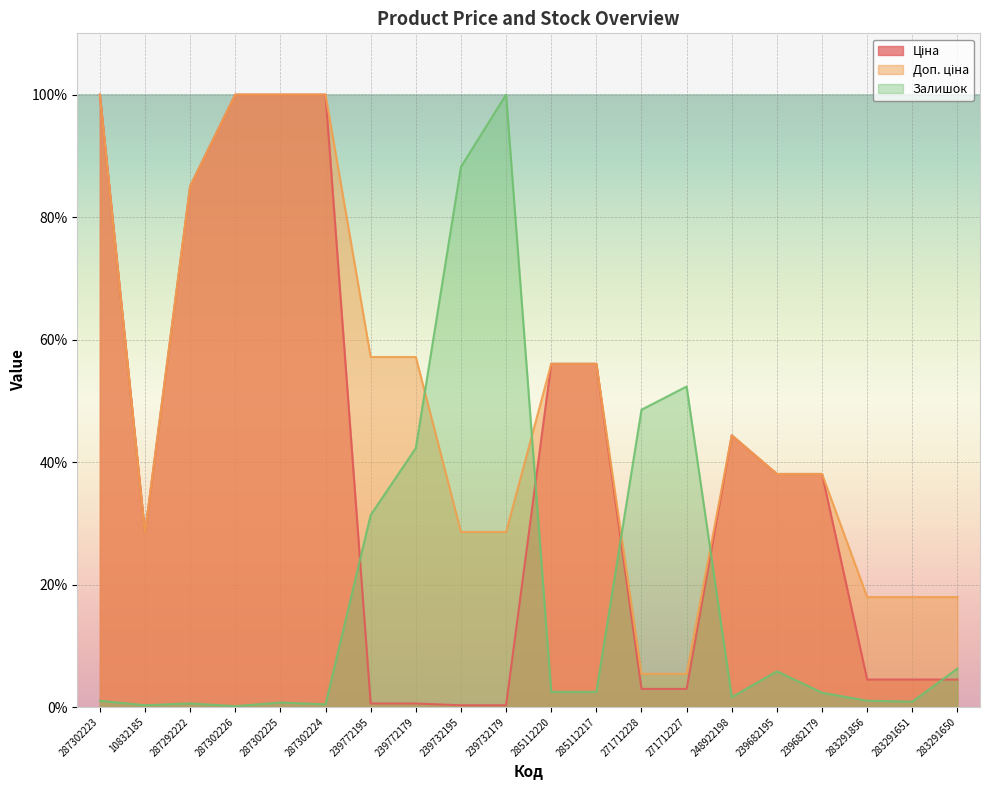

Where does the Ціна series first go above 38?

287302223